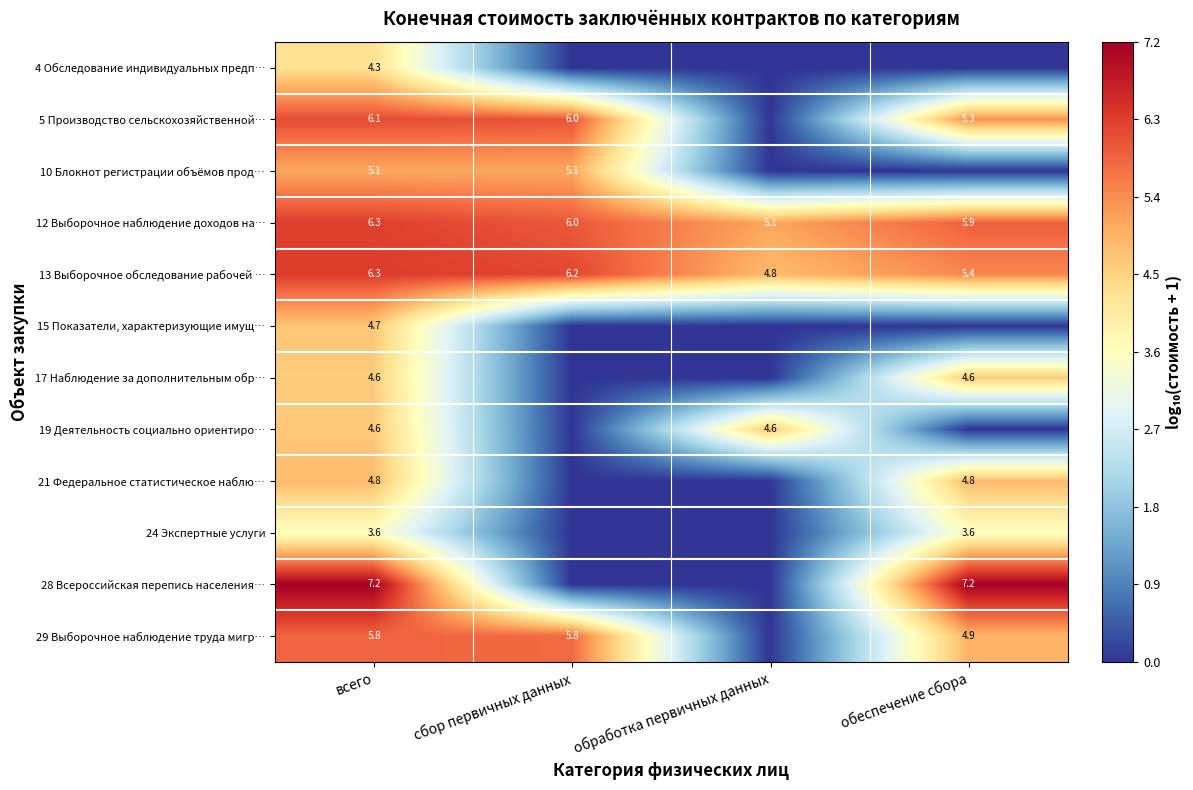

What is the sum of the 13 Выборочное обследование рабочей … values at обработка первичных данных and сбор первичных данных?

11.0